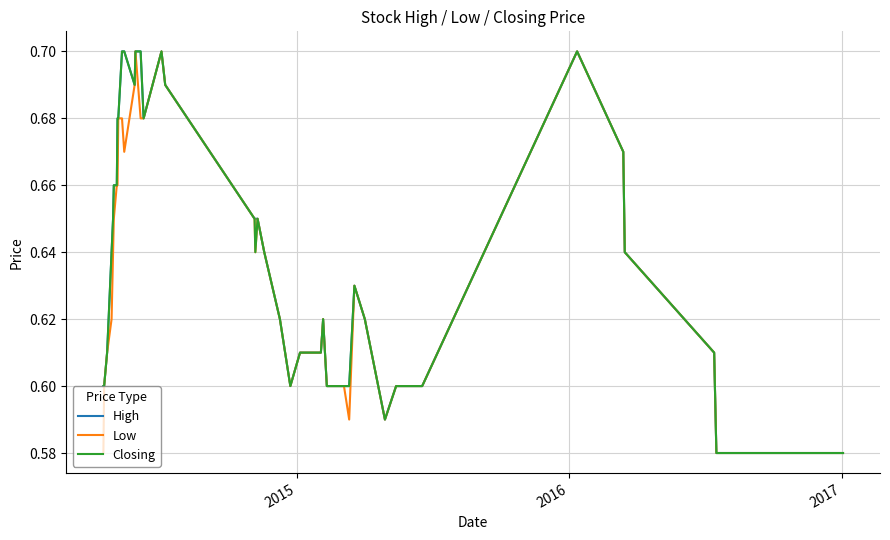

True or false: Closing and High cross at least once.

False